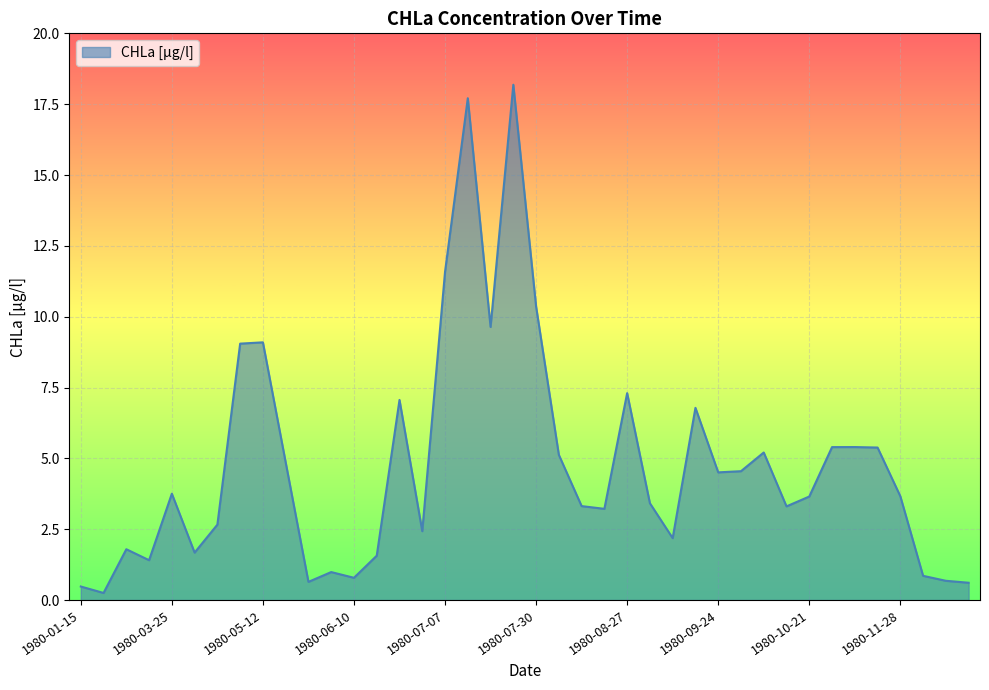

What is the difference between the maximum and minimum values?

17.9